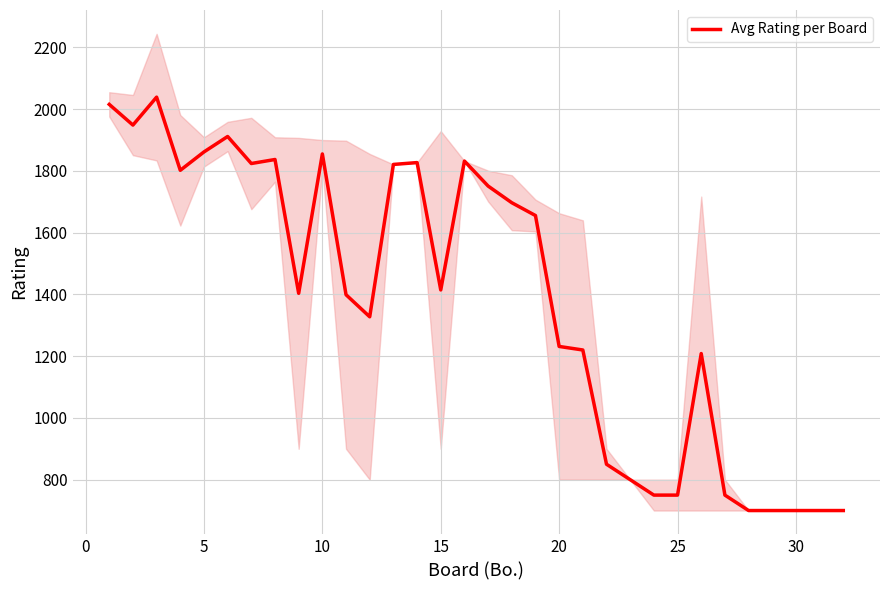

How many points are lower than both their immediate neighbors (excluding endpoints)?

6